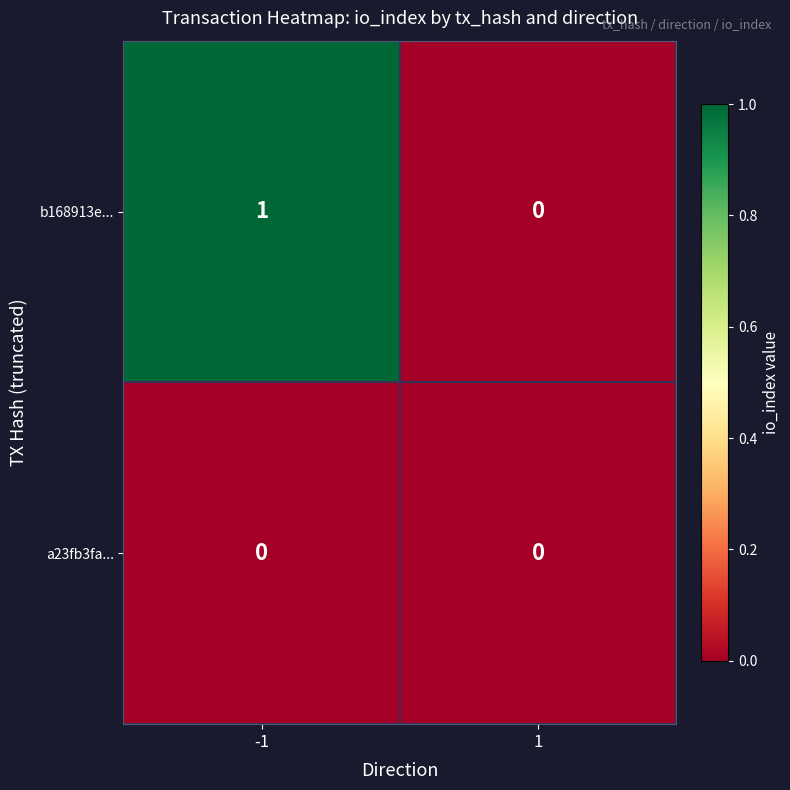

The b168913e... series shows 1 at 1. True or false?

False